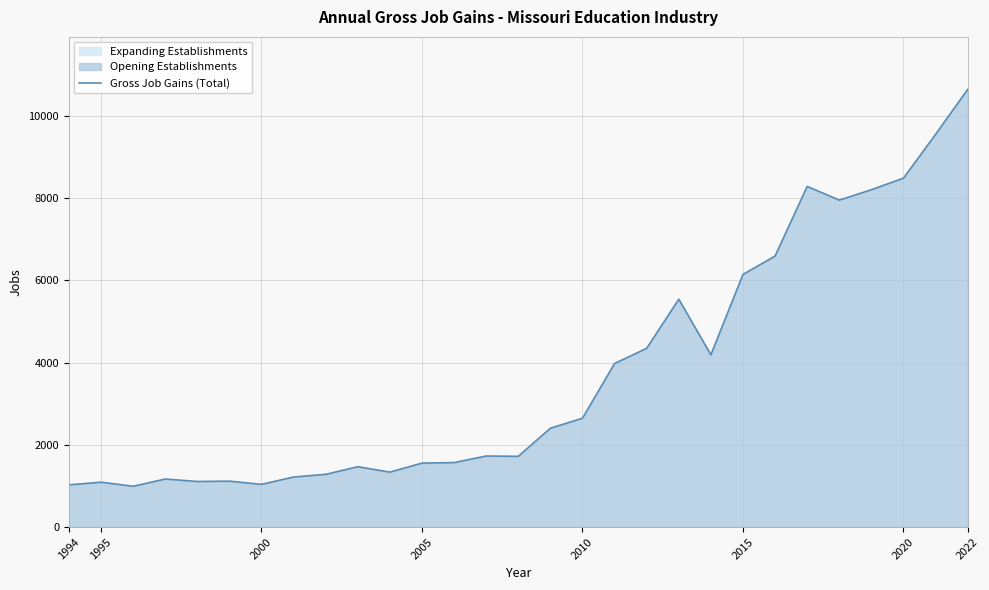

Is it true that Gross Job Gains (Total) equals 1805 at 1995?

False